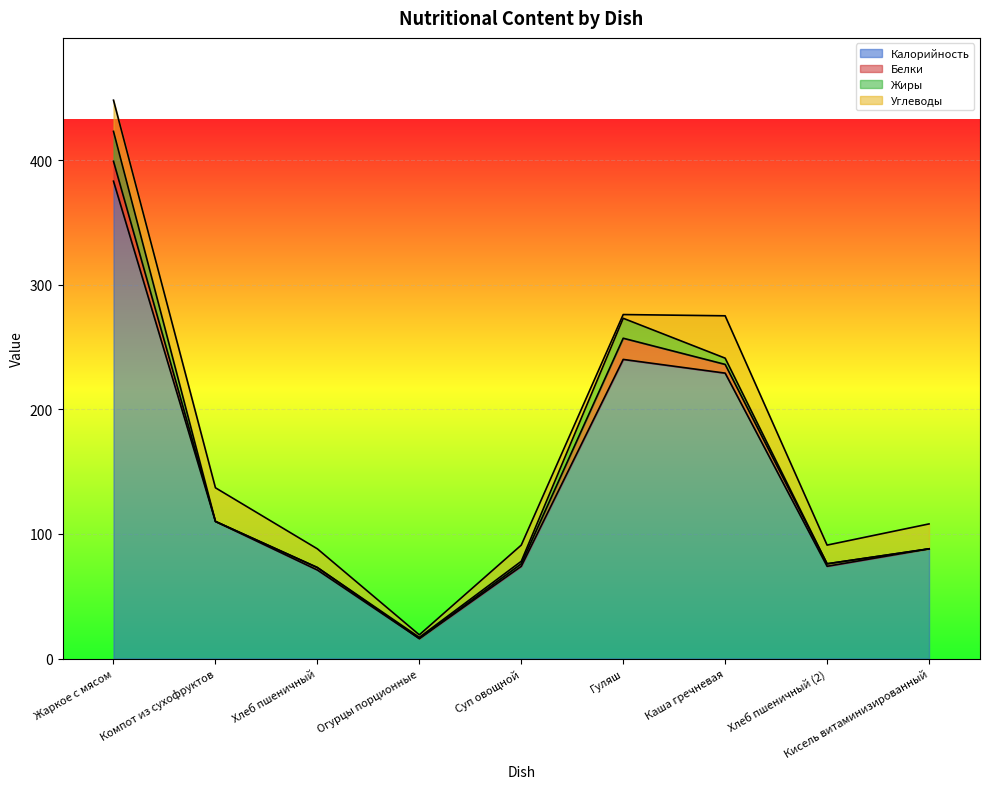

In Углеводы, how many points are higher than both neighbors (excluding endpoints)?

3